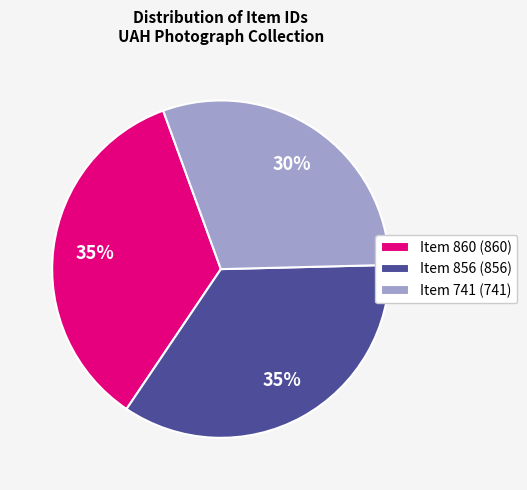

Approximately how many times larger is the value at Item 860 (860) compared to Item 741 (741)?

1.2